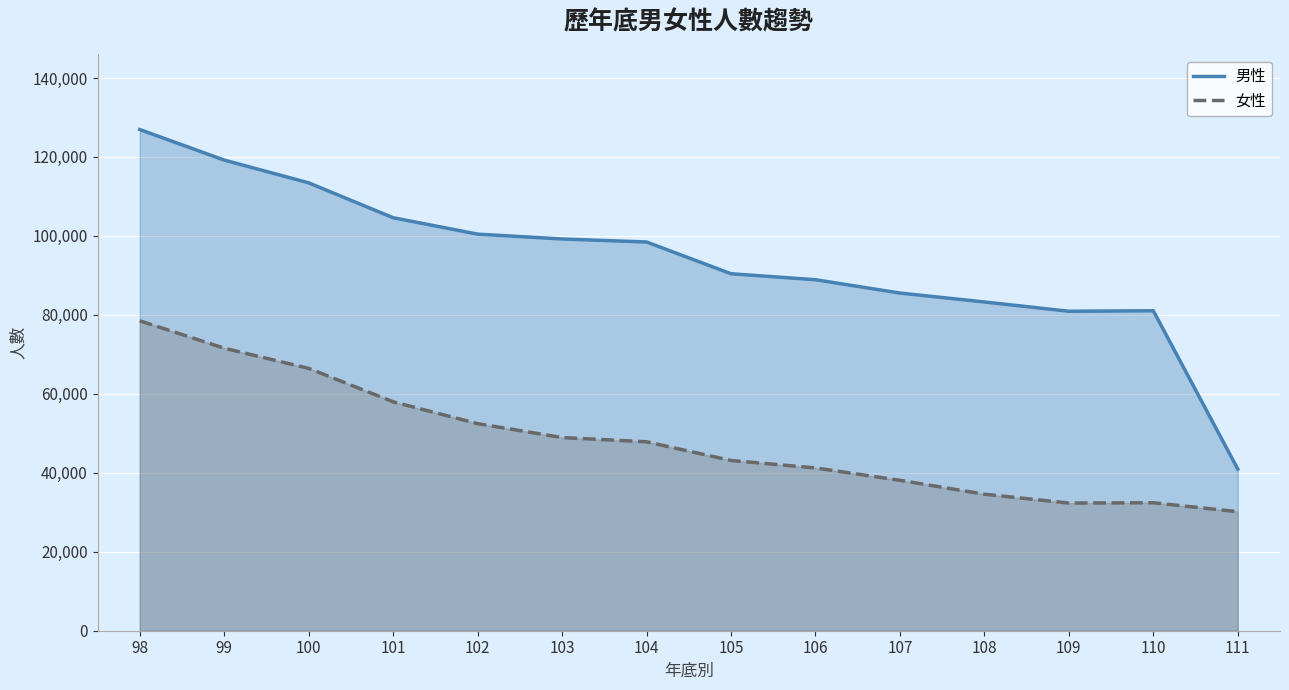

True or false: 女性 has more than 0 interior local peaks.

True